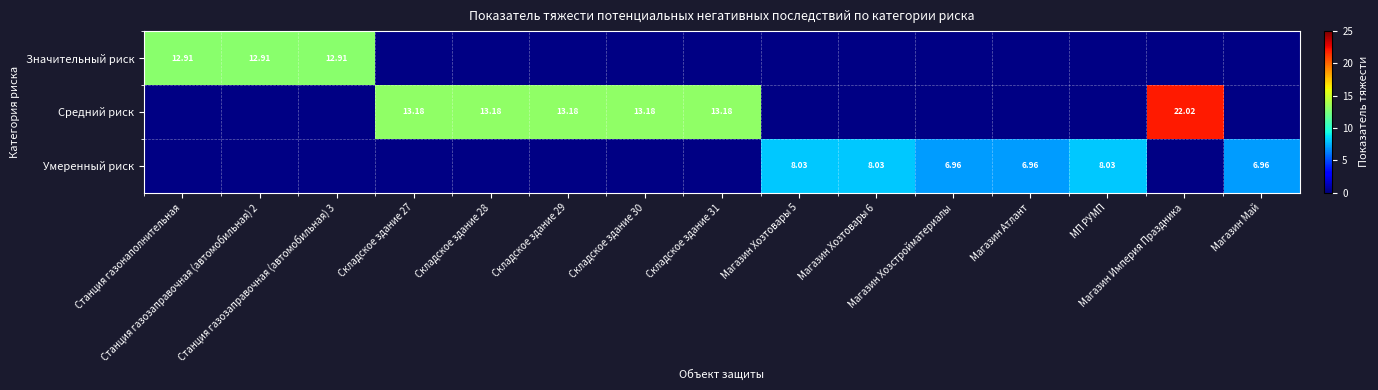

What is the lowest value of the Значительный риск series?

0.1